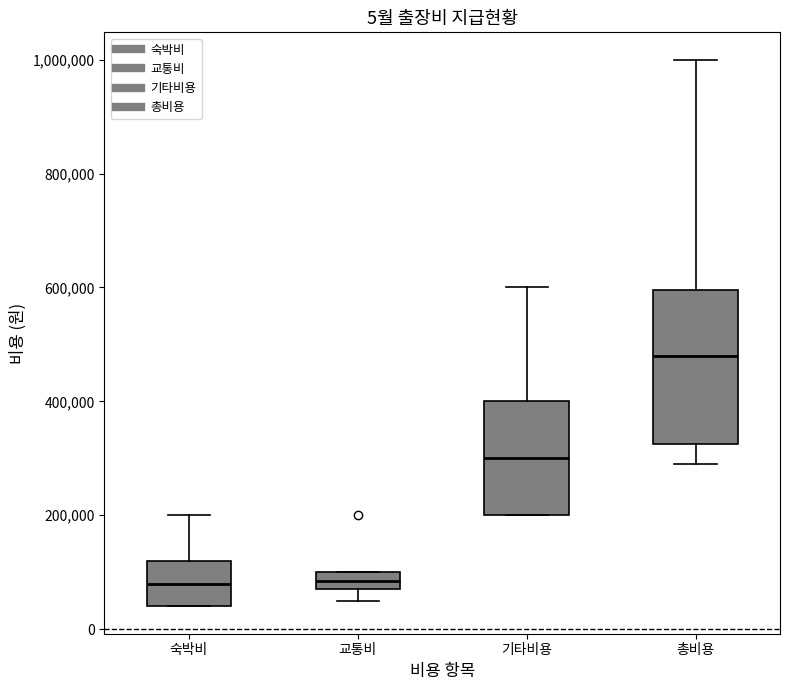

Comparing the boxes themselves (not the whiskers), which one is the tallest?

총비용